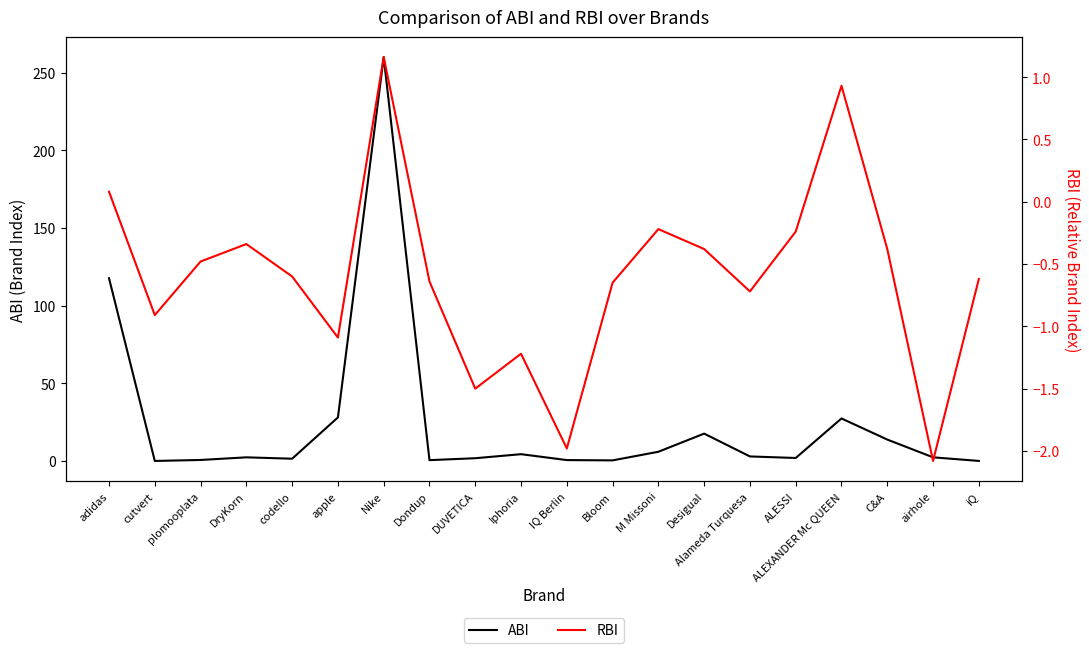

Where is ABI nearest to the value 129?

adidas